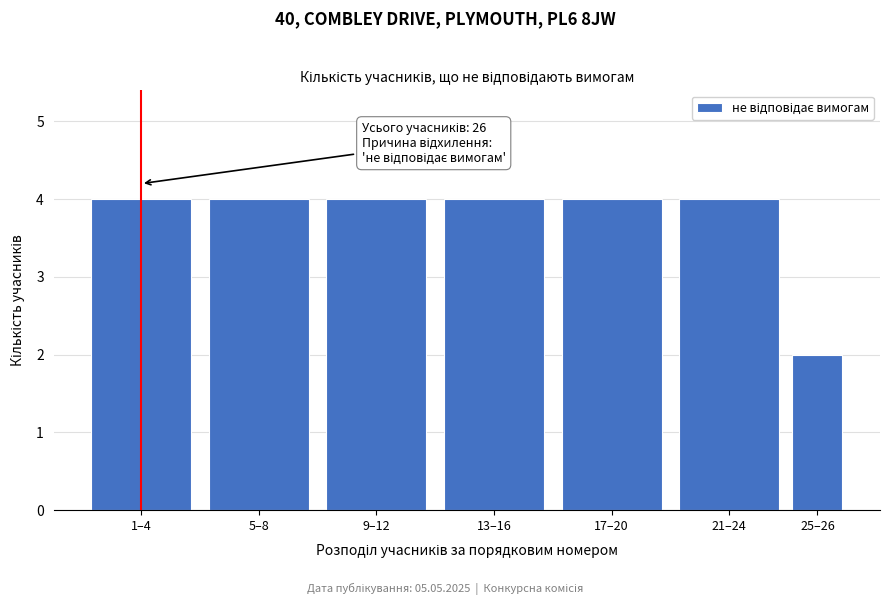

Reading left to right, what are all the values shown in this chart?

1–4=4	5–8=4	9–12=4	13–16=4	17–20=4	21–24=4	25–26=2